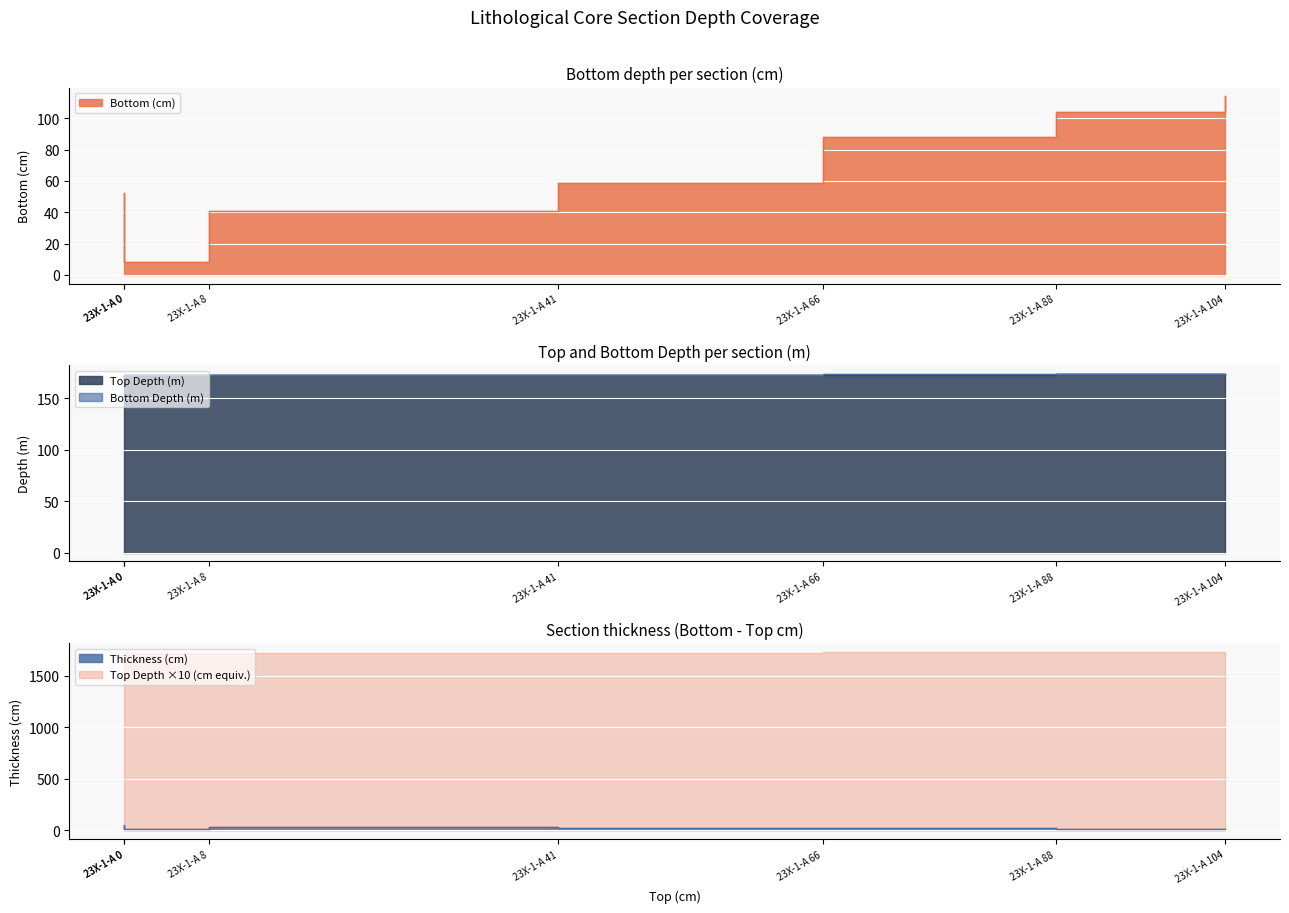

True or false: Bottom (cm) and Bottom Depth (m) cross at least once.

False